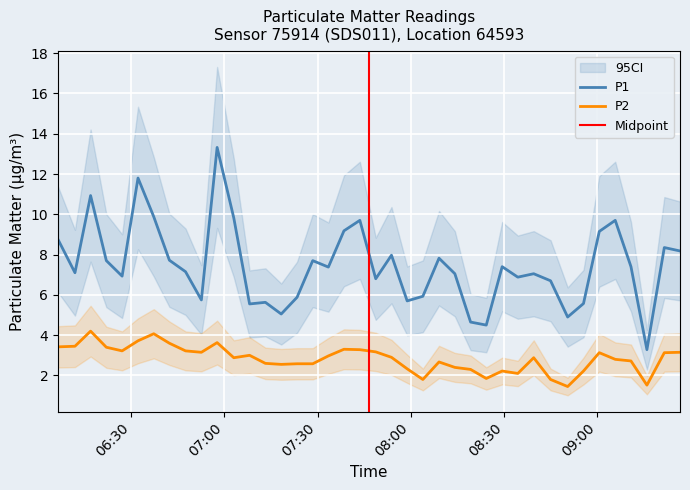

True or false: P2 and P1 intersect in this chart.

False